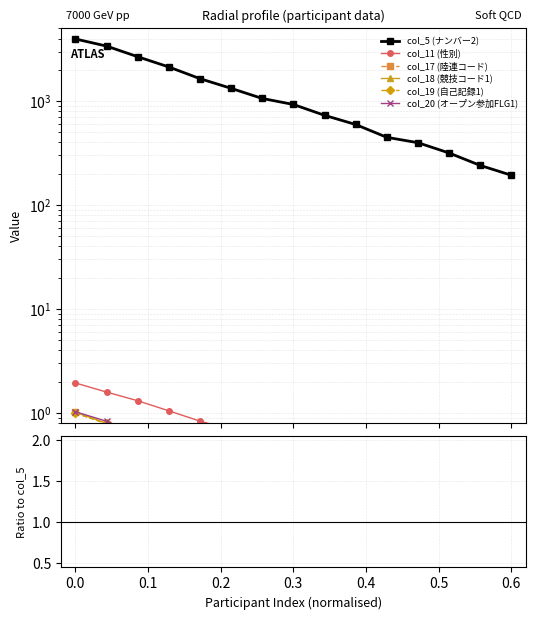

The col_11 (性別) series shows 0.0 at 13. True or false?

False